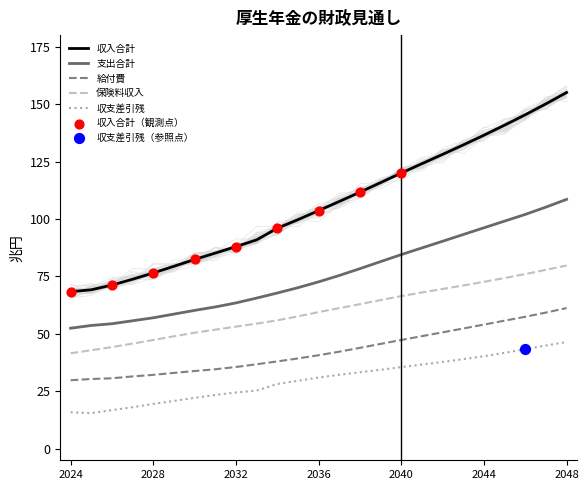

Which series has the largest total across all categories?

収入合計